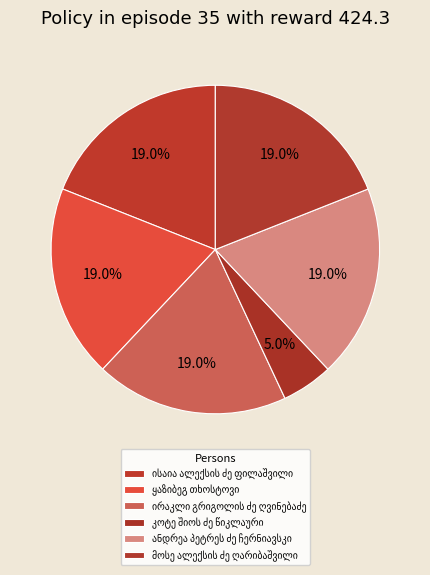

How many slices are in this pie chart?

6